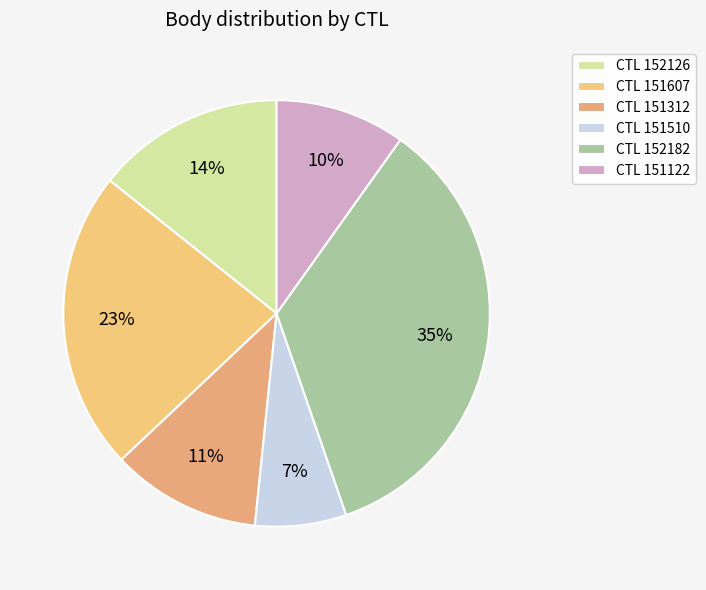

Rank the categories by value from highest to lowest.

CTL 152182, CTL 151607, CTL 152126, CTL 151312, CTL 151122, CTL 151510